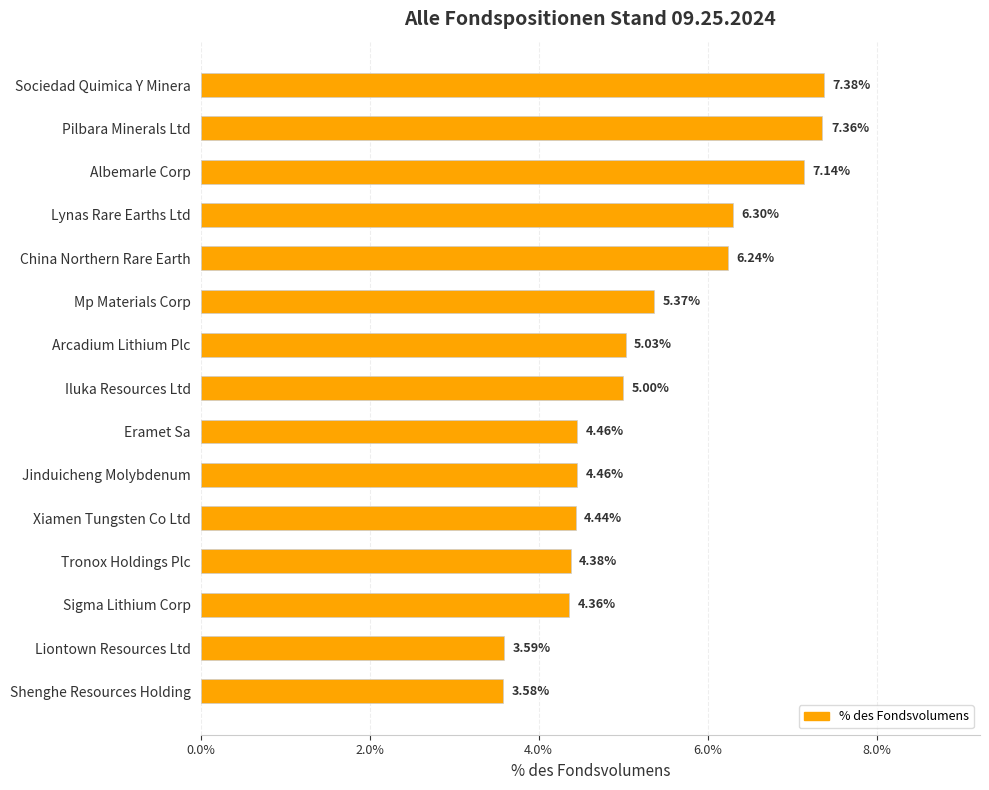

Which has a higher value, Tronox Holdings Plc or Arcadium Lithium Plc?

Arcadium Lithium Plc